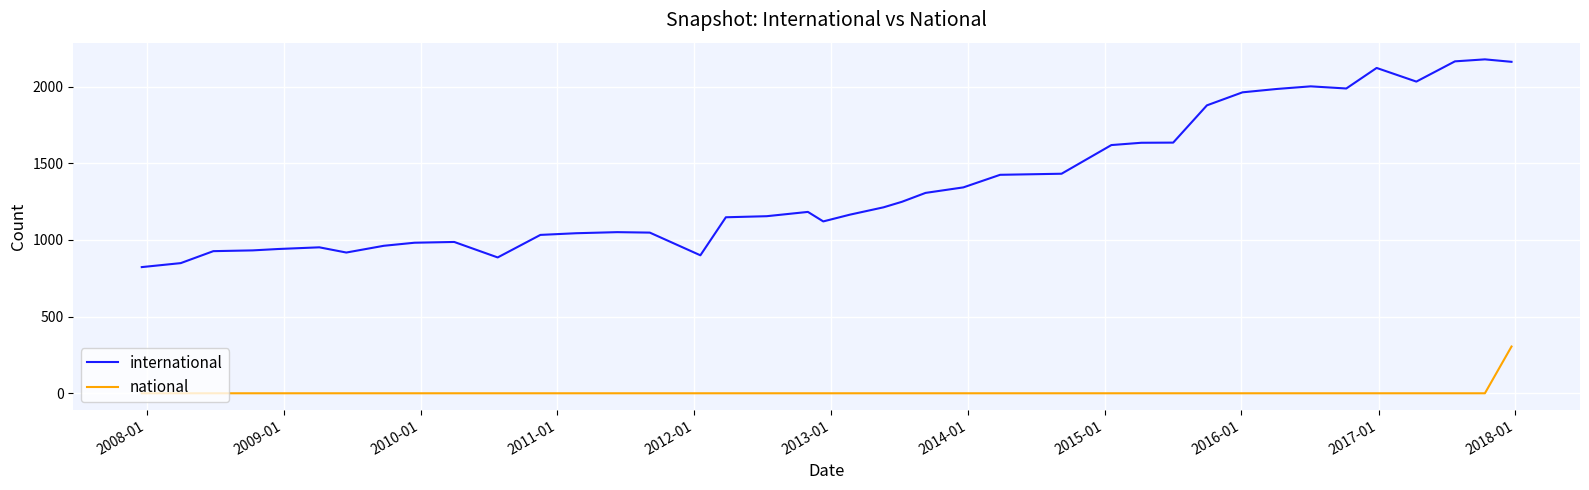

What is the maximum value shown in the chart?

2178